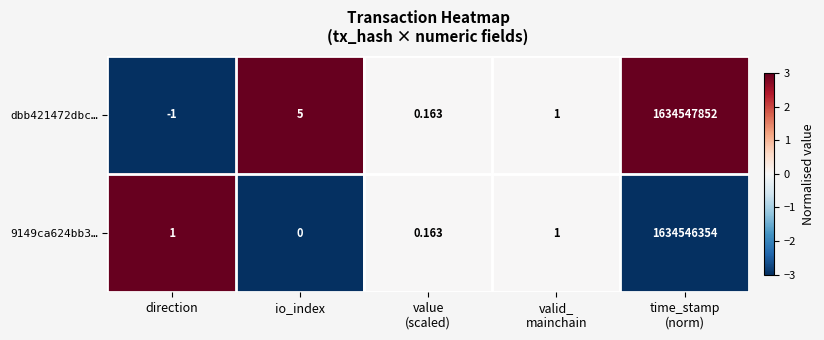

Is the value of dbb421472dbc… at direction greater than the value of 9149ca624bb3… at direction?

No